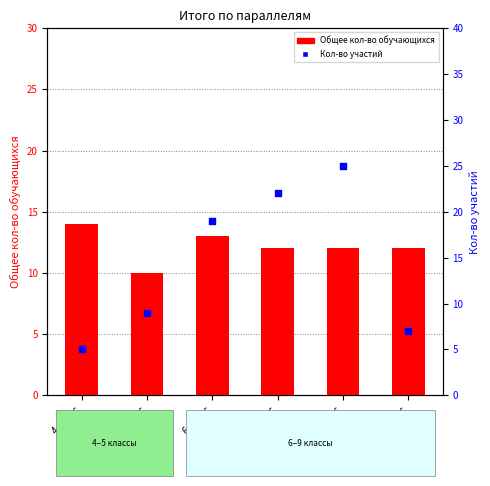

What are all the series names shown in the legend?

Общее кол-во обучающихся, Кол-во участий